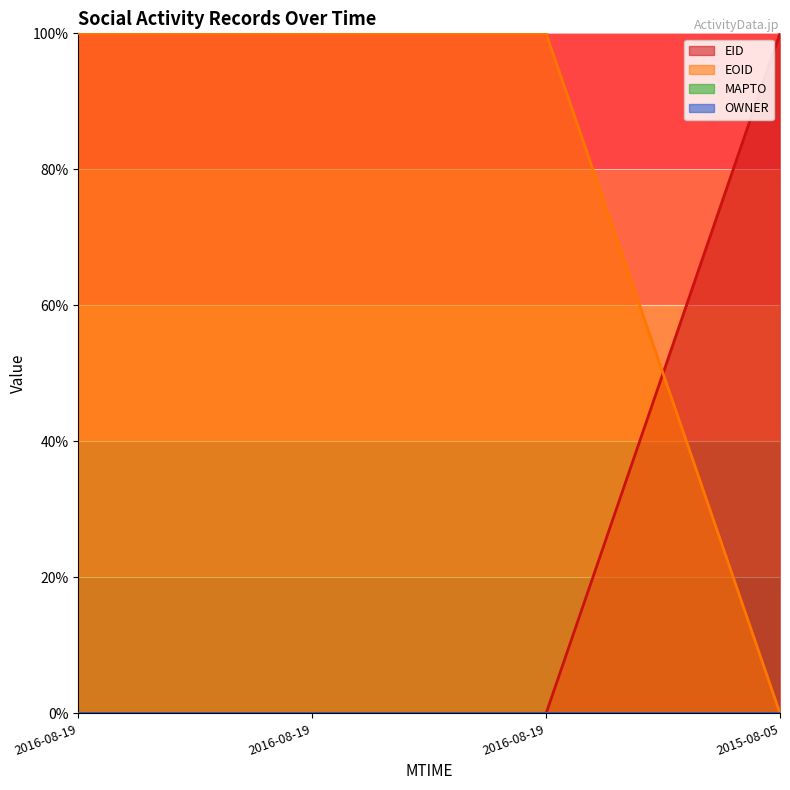

Which label corresponds to the largest value in the chart?

2015-08-05